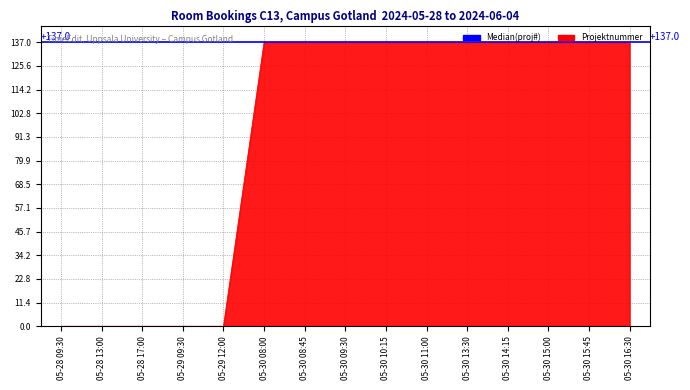

What is the sum of the values at 05-30 08:00 and 05-30 16:30?

274.0